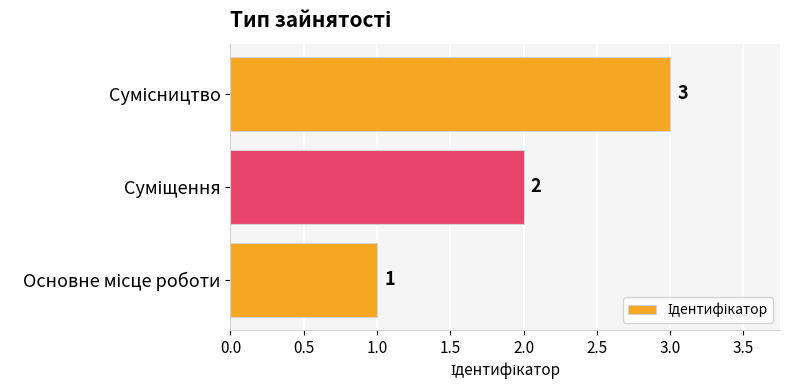

What is the sum of all values?

6